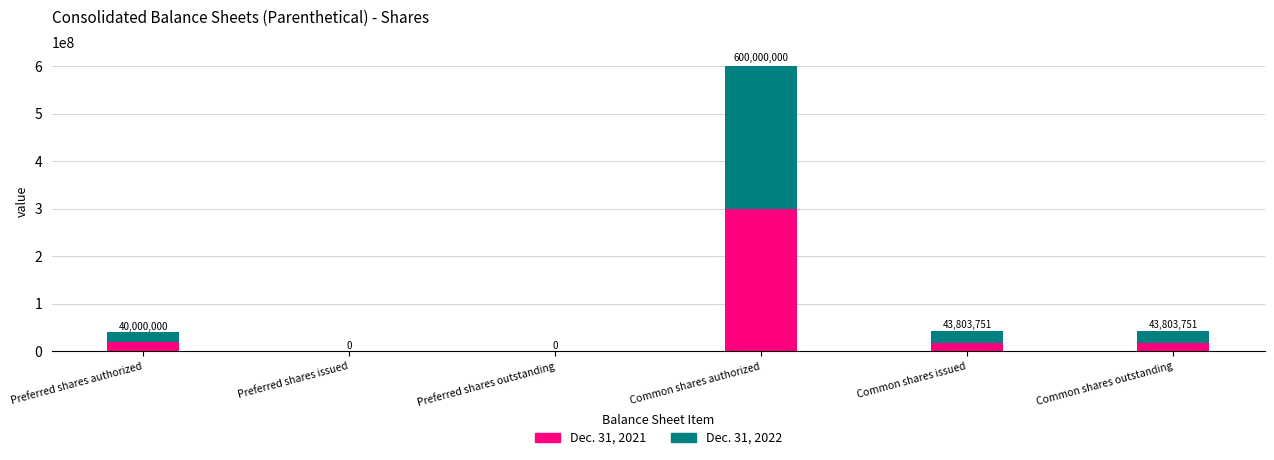

At which category is the sum across all series the highest?

Common shares authorized